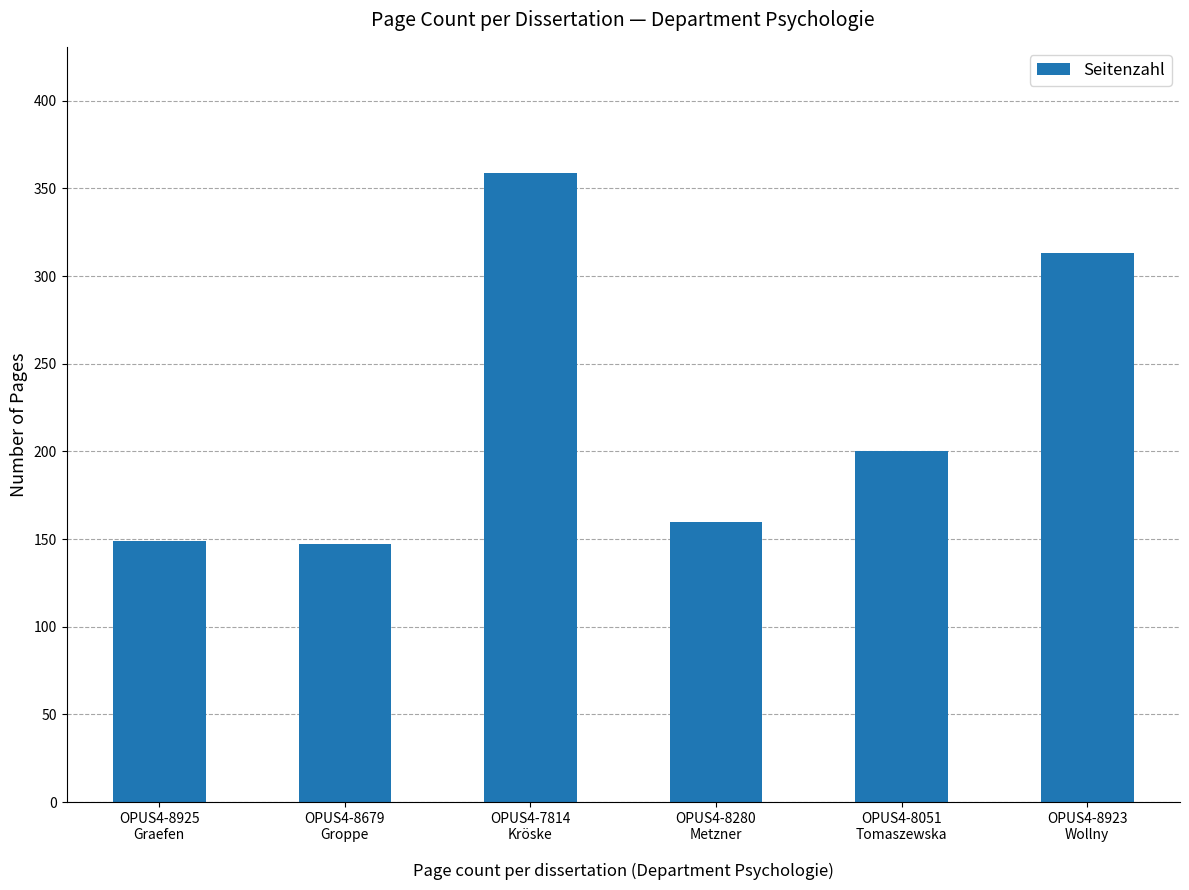

What position from the right is OPUS4-8923
Wollny?

1